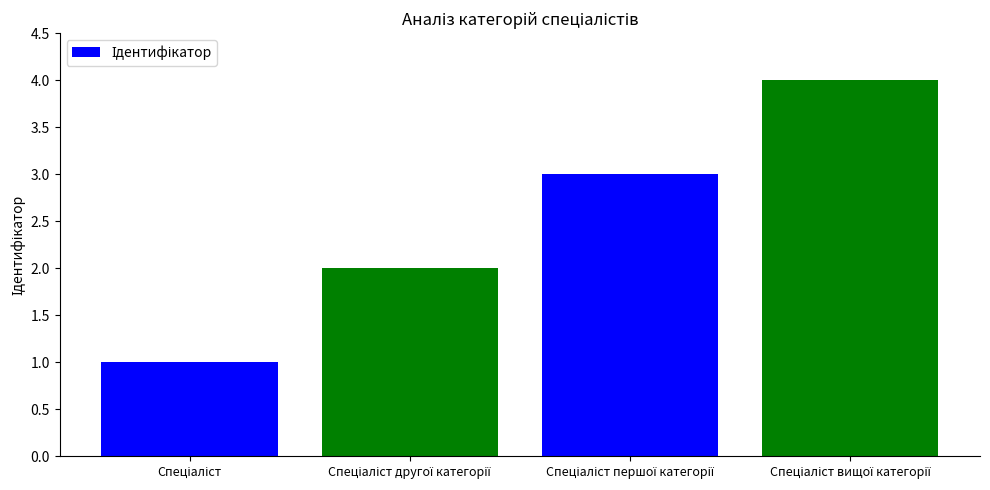

Are the bars horizontal?

No